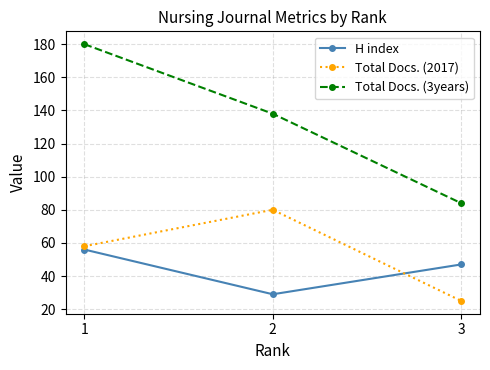

How many series are shown in this chart?

3